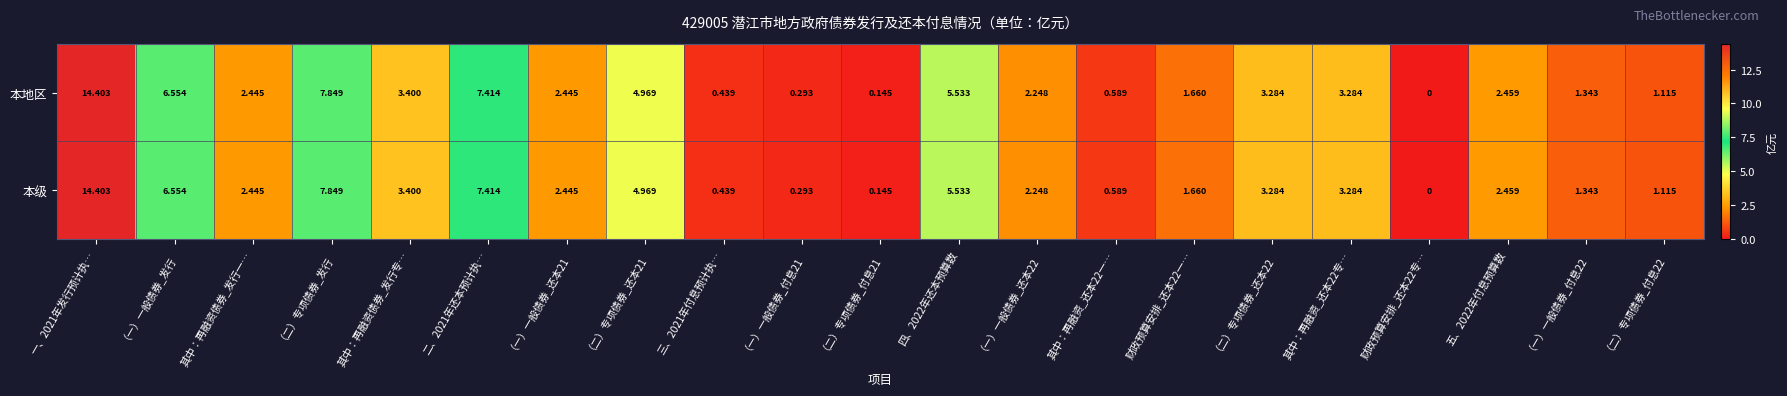

How many values in the 本地区 series exceed 2?

13